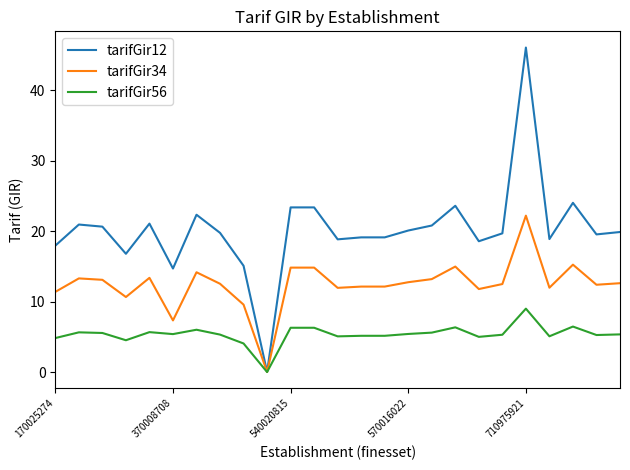

Count the number of categories in the chart.

25